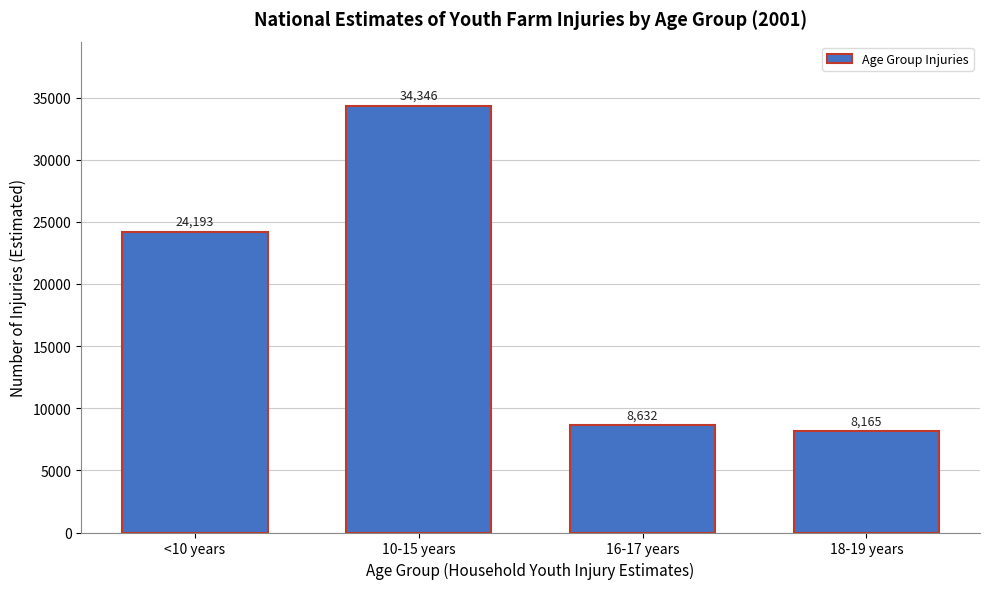

Reading left to right, what are all the values shown in this chart?

24193	34346	8632	8165